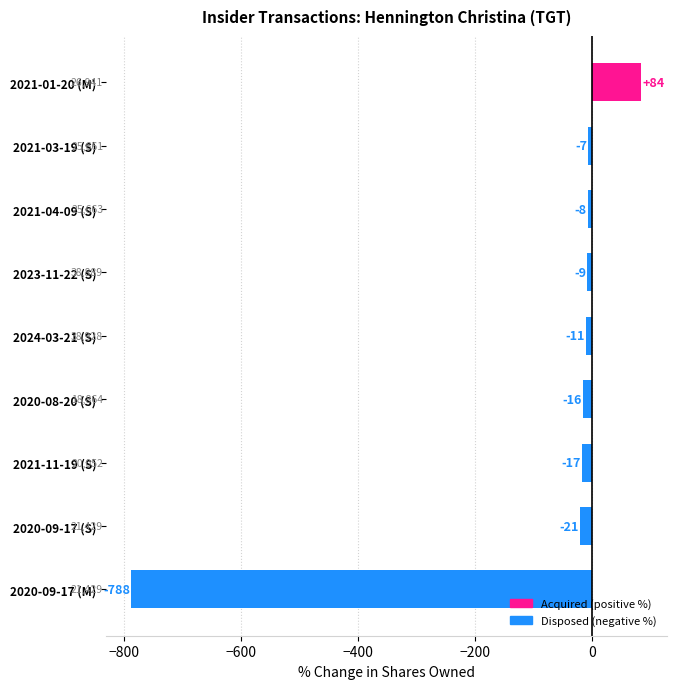

Are the bars horizontal?

Yes